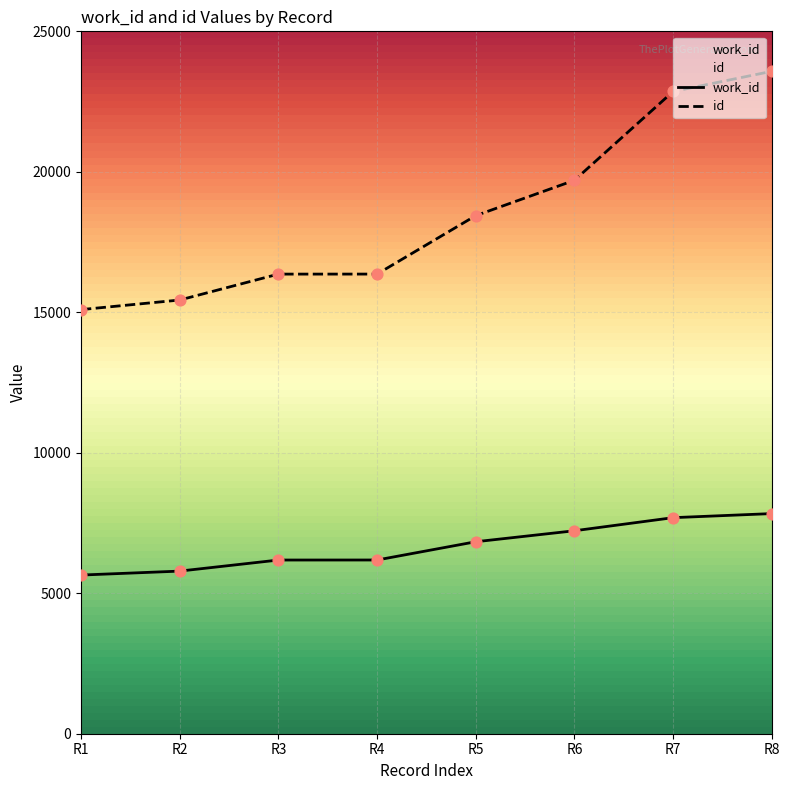

At how many categories does at least one series exceed 8913?

8